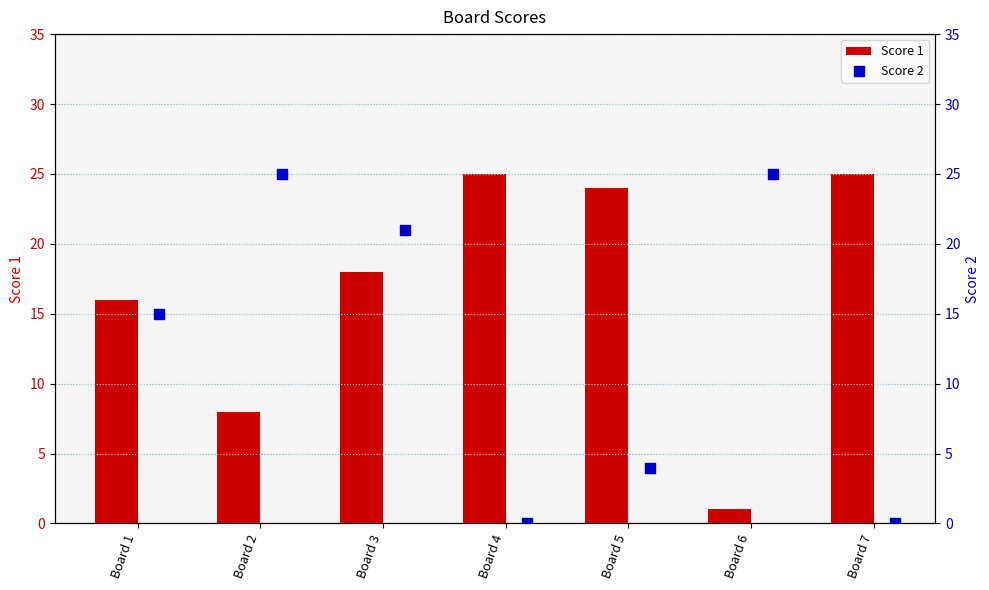

The Score 1 series shows 32 at Board 3. True or false?

False